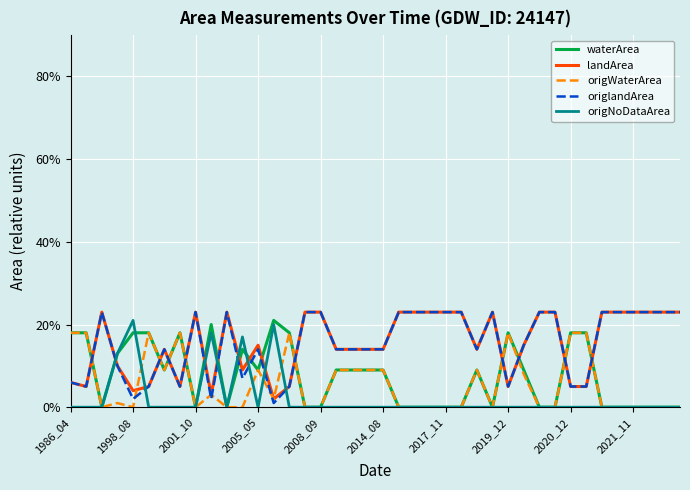

What are all the series names shown in the legend?

waterArea, landArea, origWaterArea, origlandArea, origNoDataArea